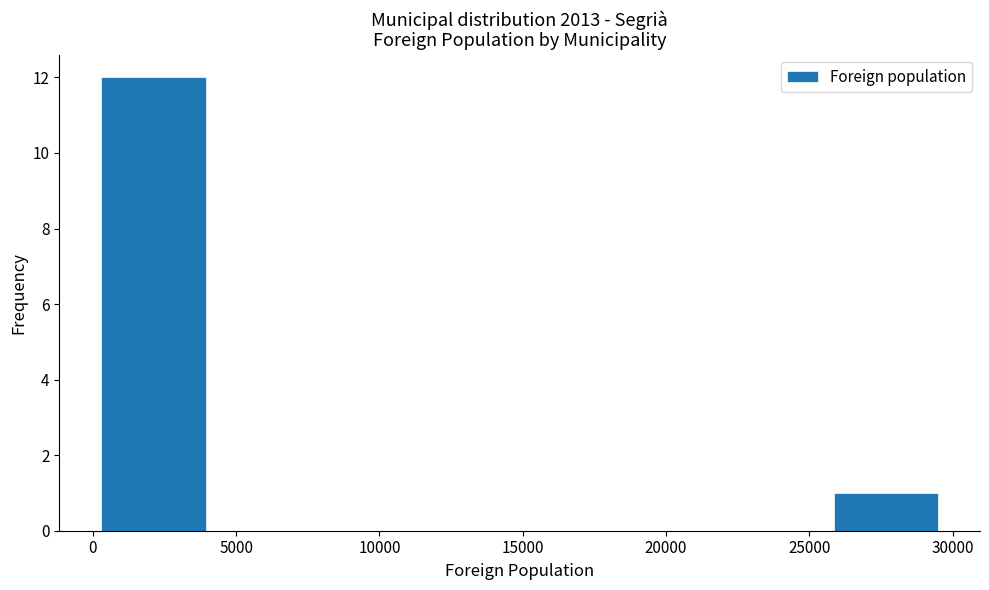

Reading left to right, transcribe this chart: for each bar, give the range it covers on the x-axis and its height. Neither the bar edges nor the heights are printed on the chart, so give them approximately, as read against the axes.

500 to 4000: 12
4000 to 7500: 0
7500 to 11000: 0
11000 to 15000: 0
15000 to 18500: 0
18500 to 22000: 0
22000 to 26000: 0
26000 to 29500: 1